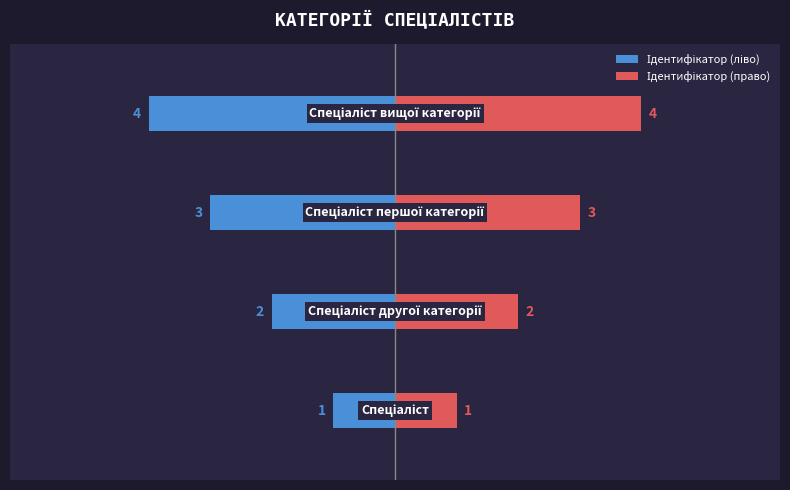

How many data points in Ідентифікатор (право) are less than 24?

2